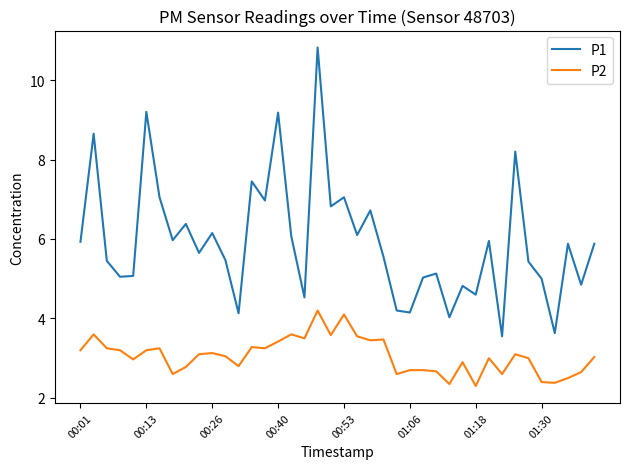

Which series has the largest total across all categories?

P1